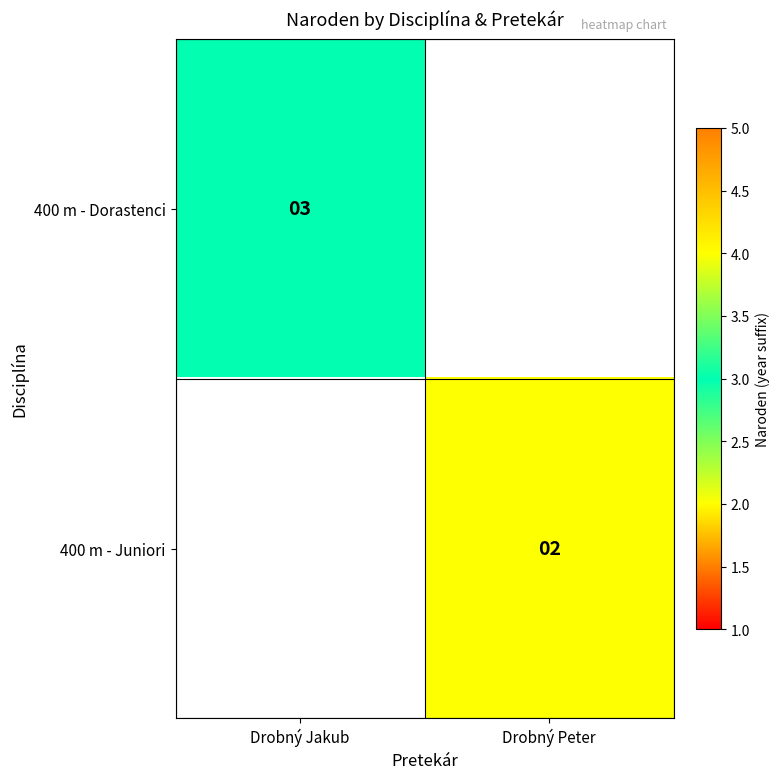

The 400 m - Dorastenci series shows 3 at Drobný Jakub. True or false?

True